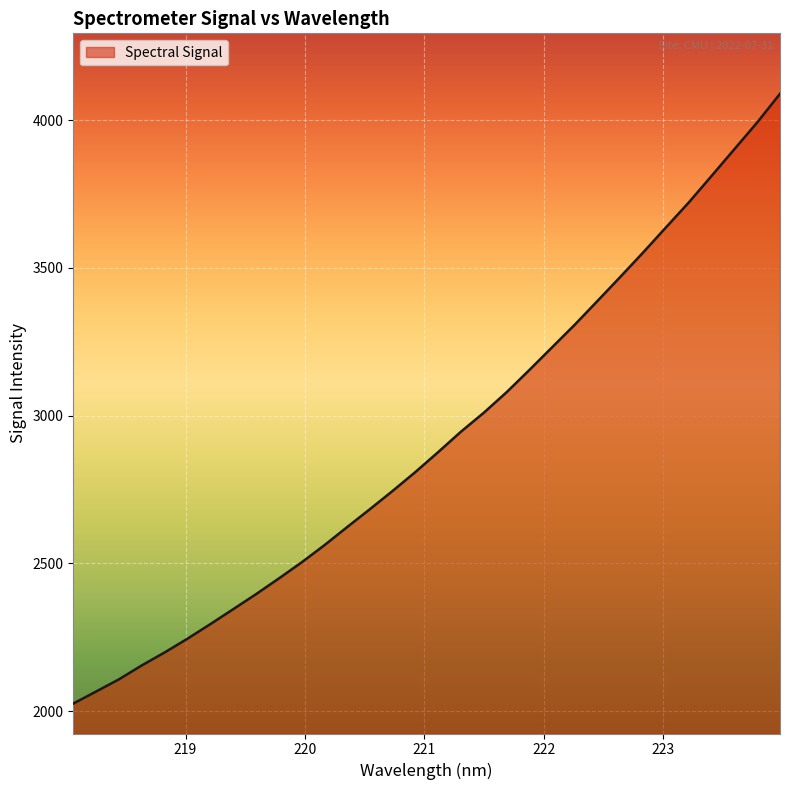

What is the difference between the maximum and minimum values?

2063.9